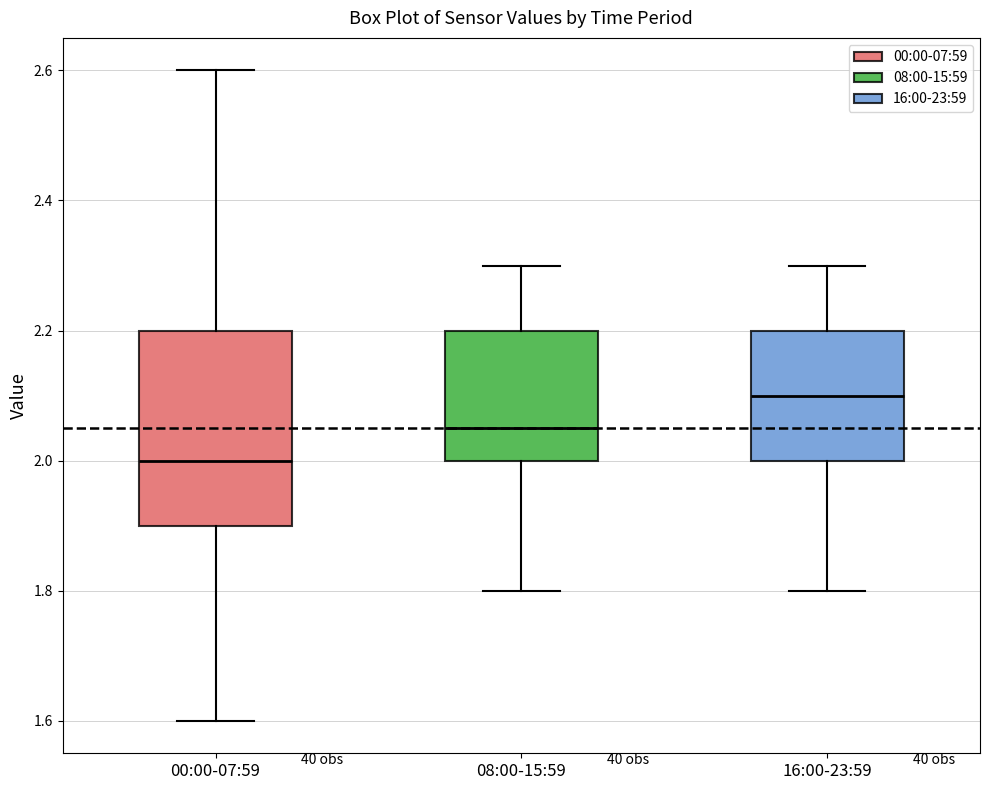

Where does the median line of the box for 08:00-15:59 sit on the y-axis? The values are not printed on the chart, so give them approximately, as read against the axis.

2.06